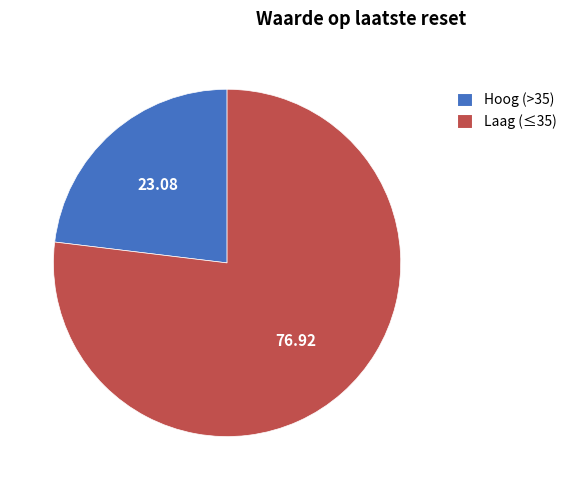

Combined, do Laag (≤35) and Hoog (>35) account for over 50%?

Yes